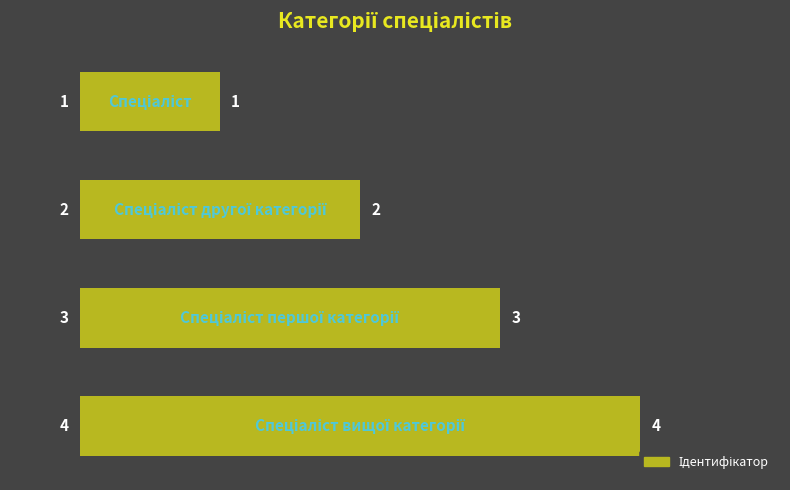

What is the difference between the second highest and minimum values?

2